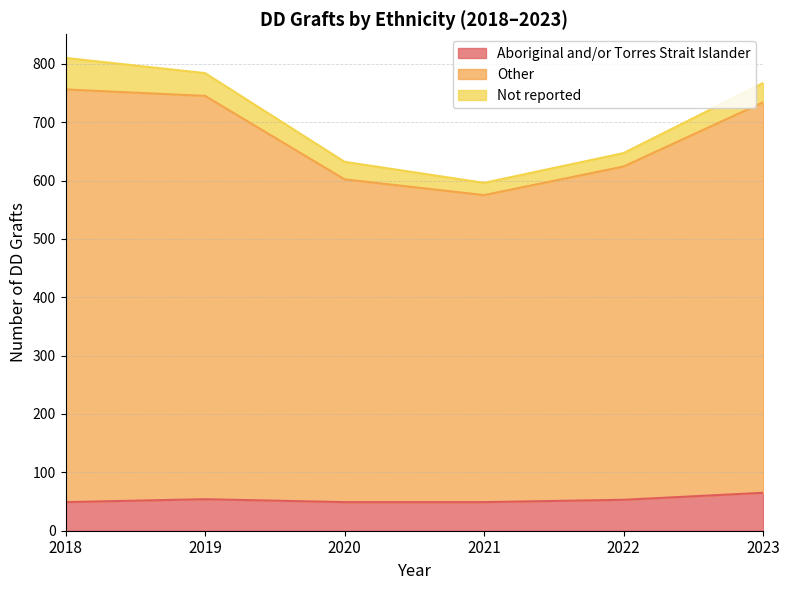

Which series changed the most between 2020 and 2023?

Other